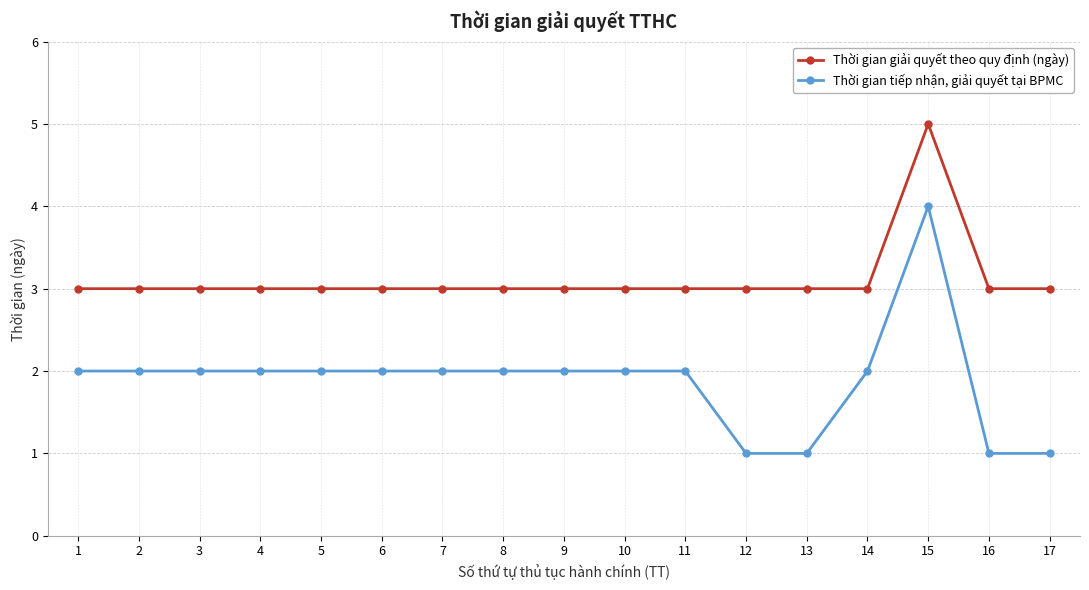

True or false: Thời gian tiếp nhận, giải quyết tại BPMC has a value of 2 at 16.

False